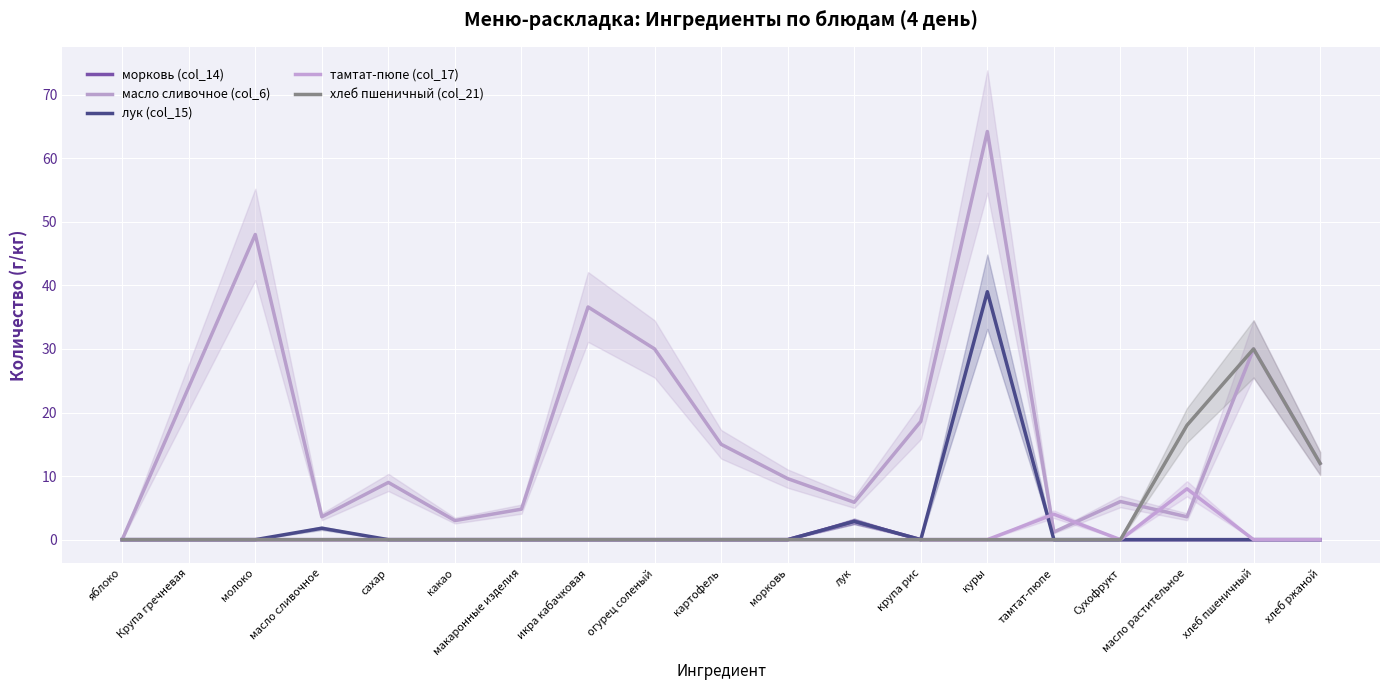

Rank the categories by тамтат-пюпе (col_17) value from lowest to highest.

яблоко, Крупа гречневая, молоко, масло сливочное, сахар, какао, макаронные изделия, икра кабачковая, огурец соленый, картофель, морковь, лук, крупа рис, куры, Сухофрукт, хлеб пшеничный, хлеб ржаной, тамтат-пюпе, масло растительное